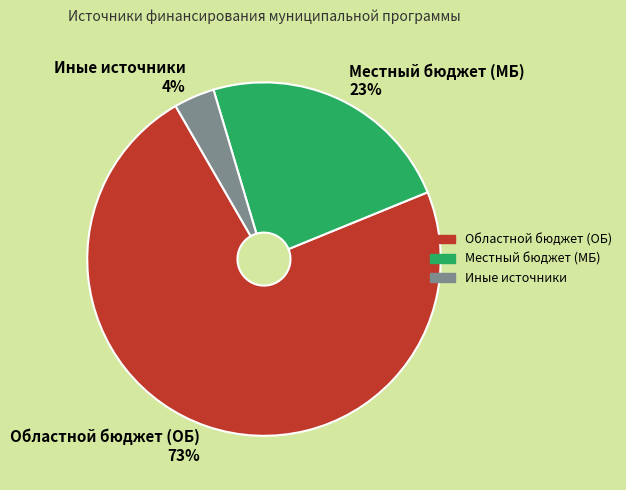

Do Местный бюджет (МБ) 23% and Иные источники 4% together represent more than half of the pie?

No